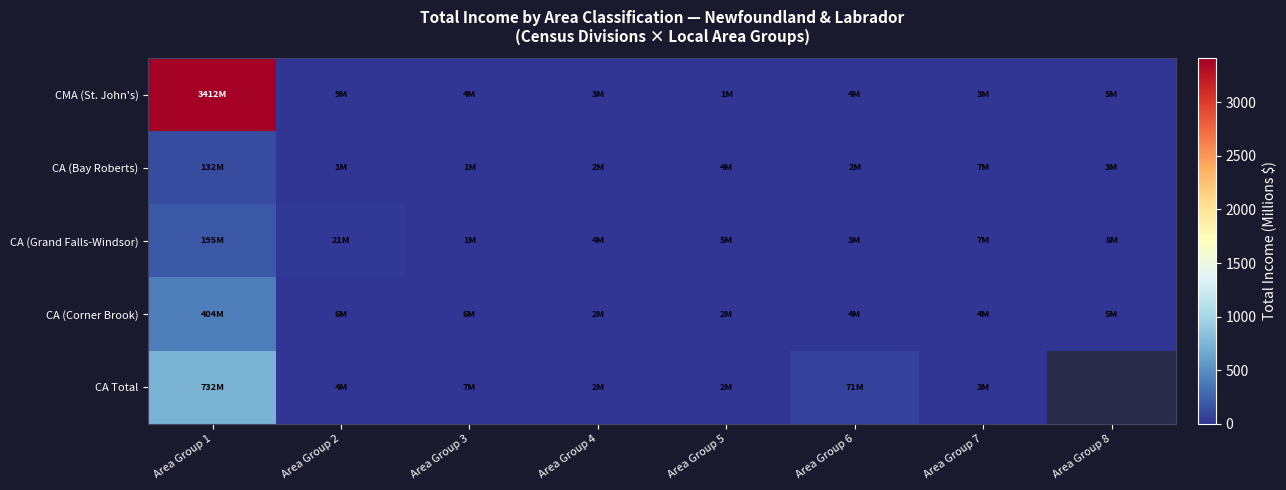

What is the total value across all series at Area Group 6?

83.2